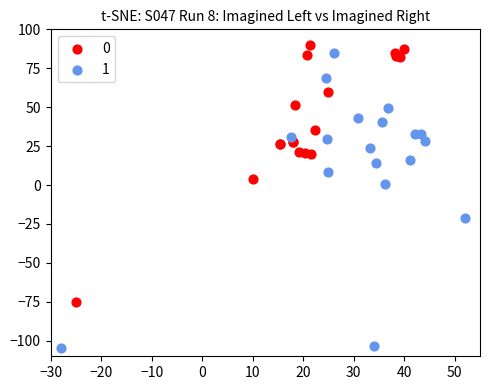

Which series has the largest Y range (max minus min)?

1